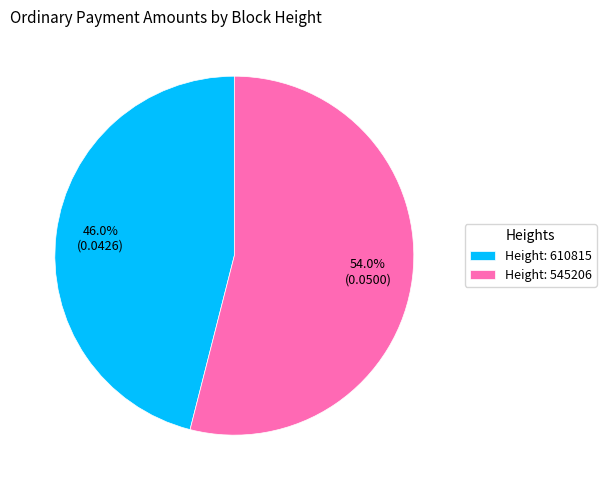

Between Height: 610815 and Height: 545206, which is larger?

Height: 545206